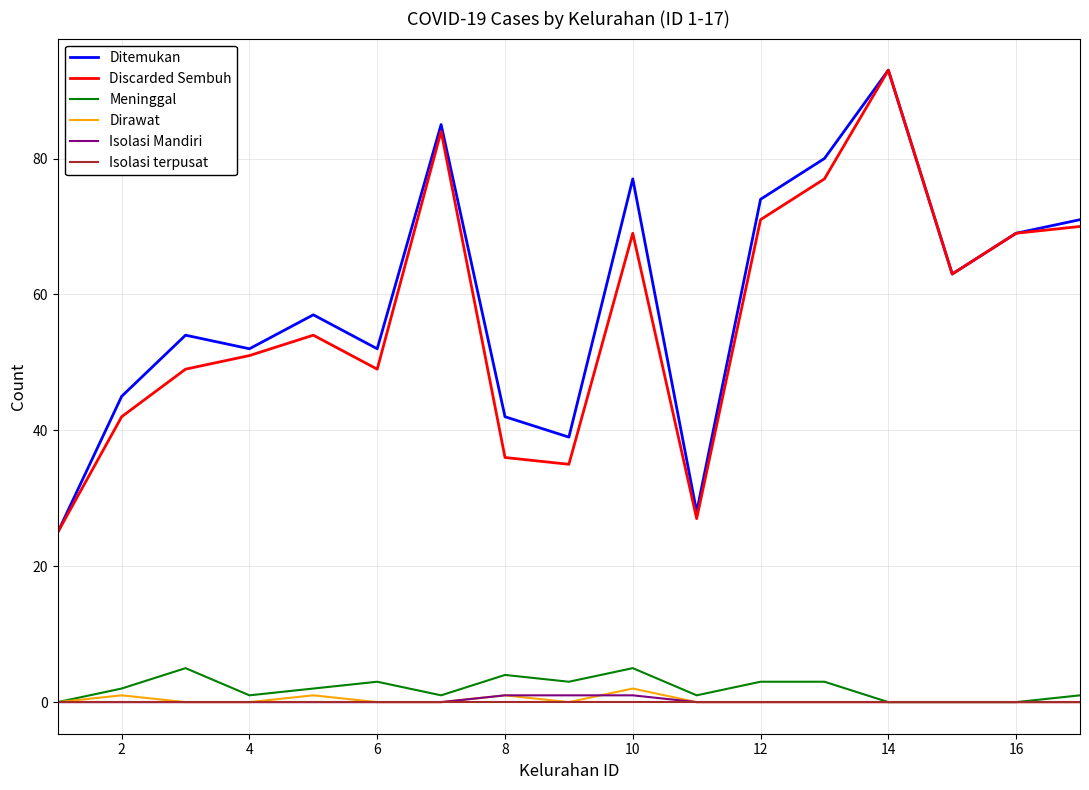

What is the maximum value for Meninggal?

5